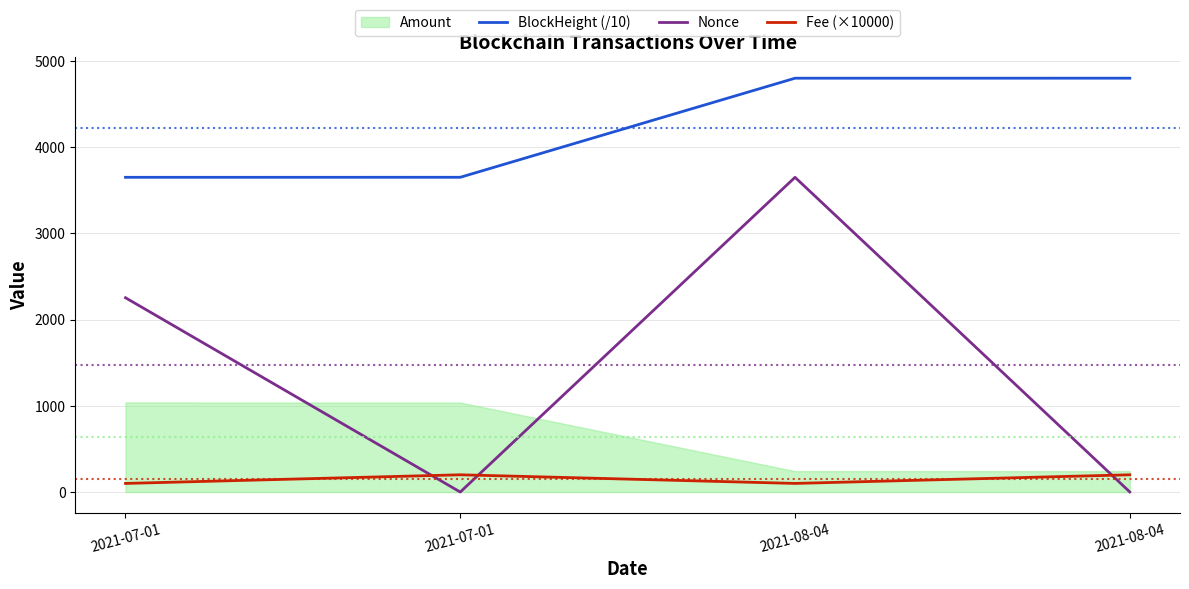

What is the spread (max minus min) of values at 2021-08-04?

4700.8